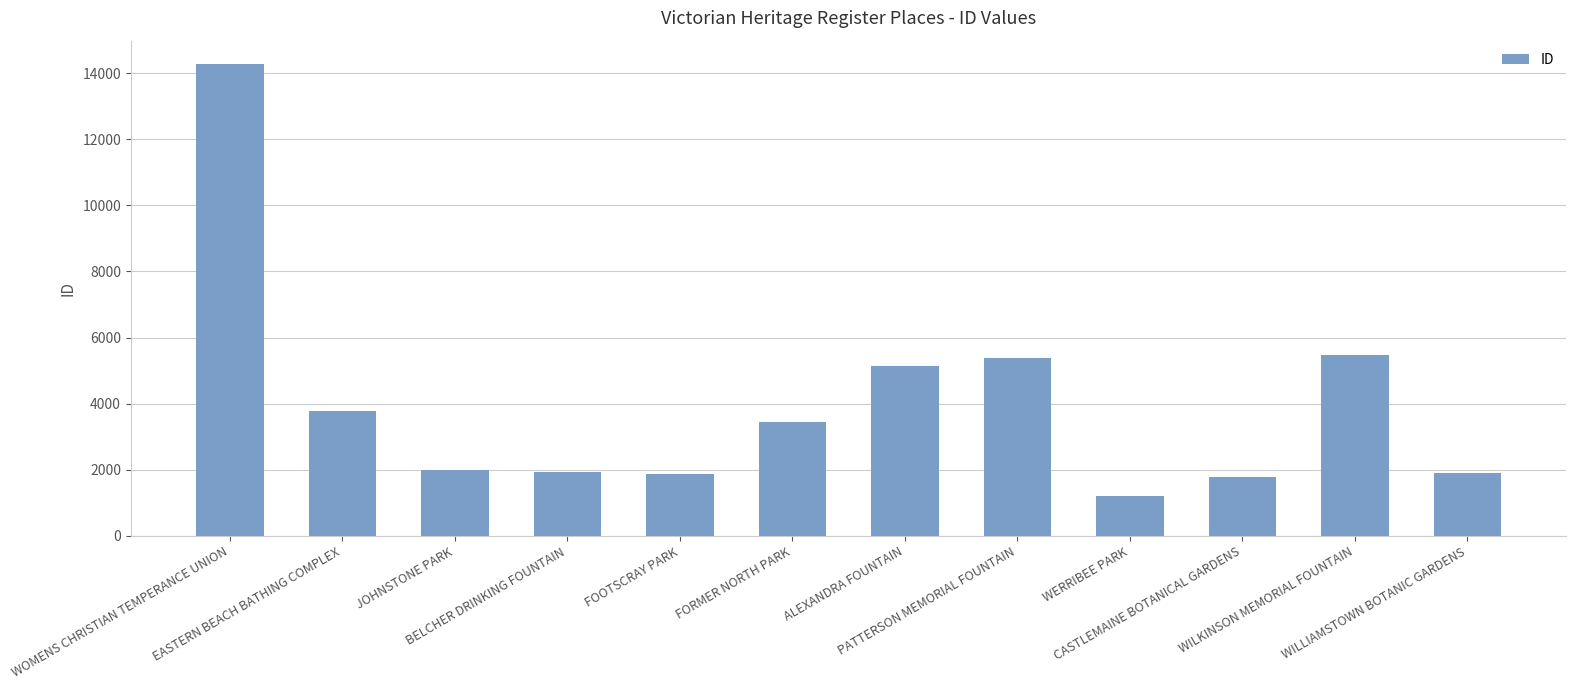

The chart shows a value of 1236 at CASTLEMAINE BOTANICAL GARDENS. True or false?

False